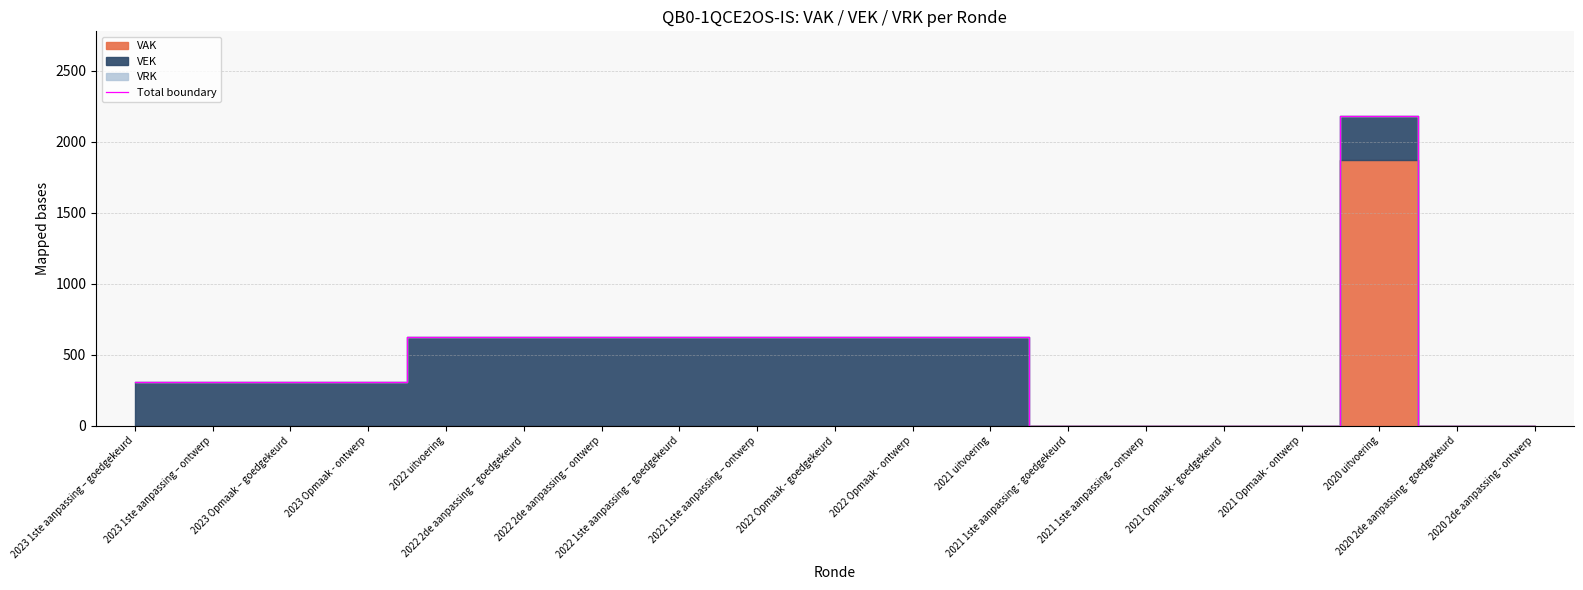

Between 2022 Opmaak - ontwerp and 2022 uitvoering, which is larger?

2022 Opmaak - ontwerp